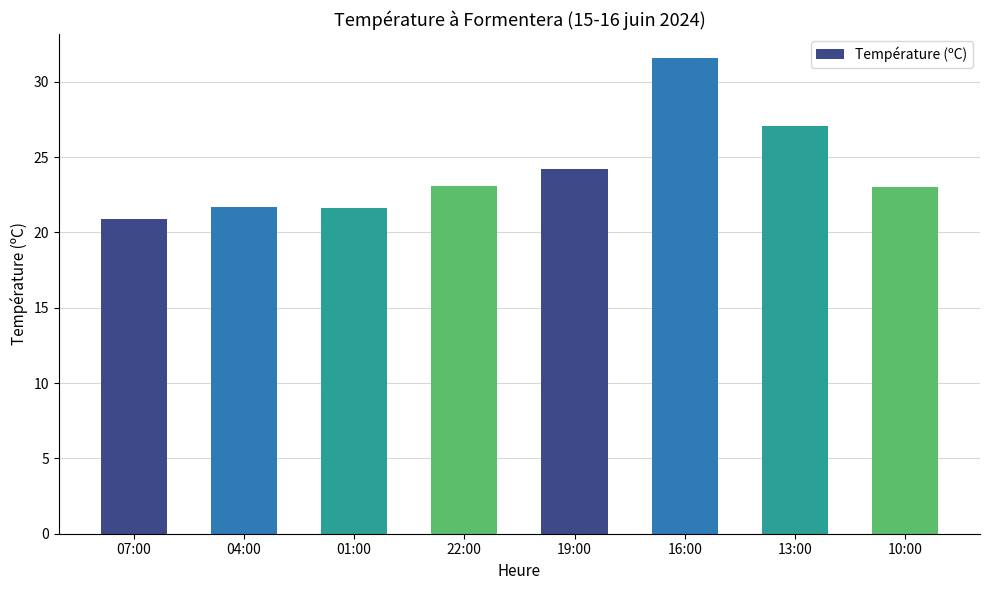

The chart shows a value of 13.9 at 07:00. True or false?

False